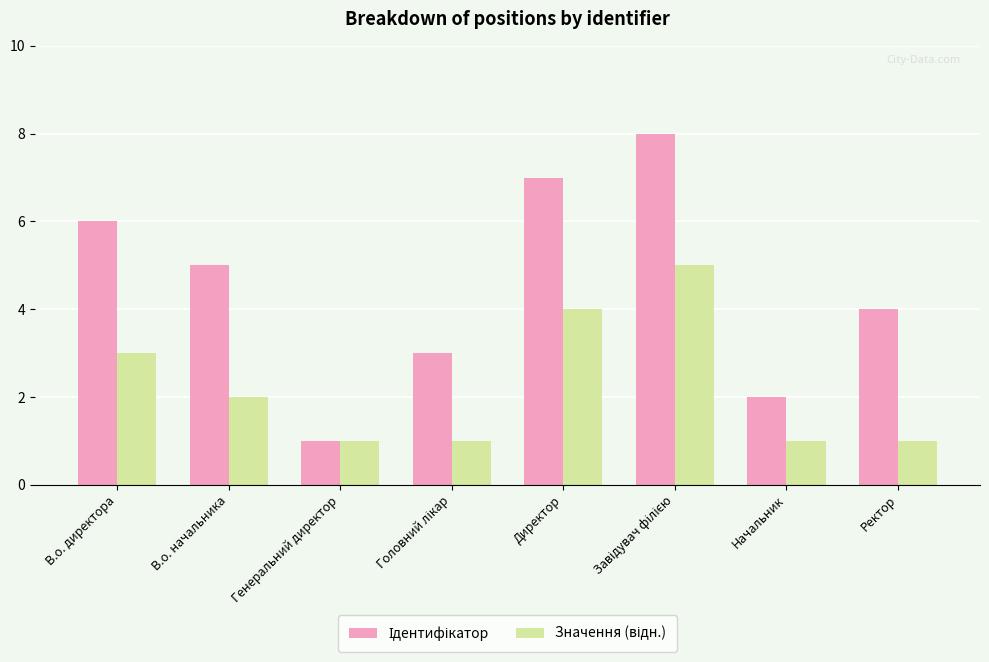

What is the difference between the highest and lowest values at Директор?

3